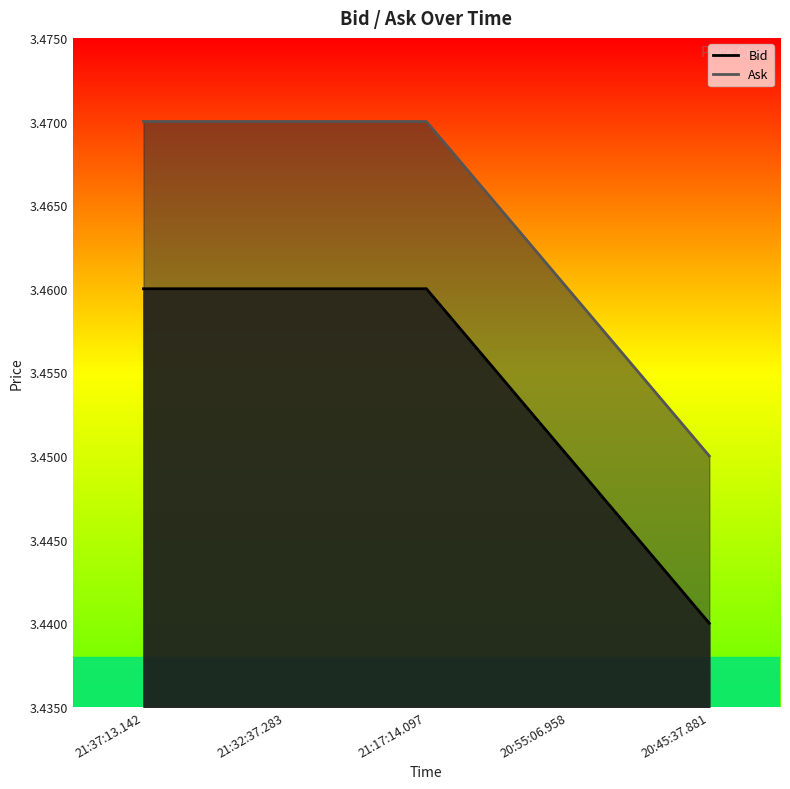

What is the maximum value for Ask?

3.5